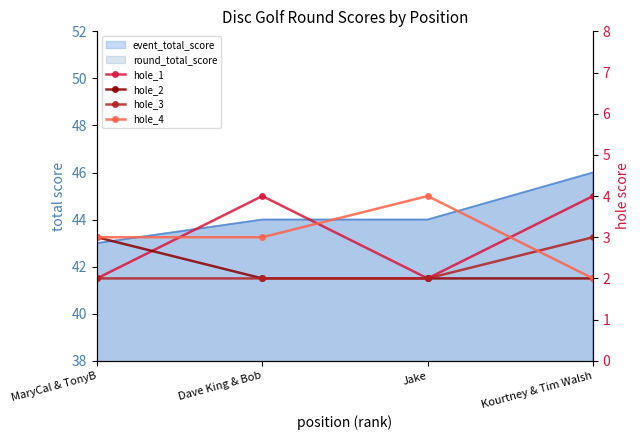

Reading left to right, extract all data points from this chart.

hole_1: MaryCal & TonyB=2	Dave King & Bob=4	Jake=2	Kourtney & Tim Walsh=4
hole_2: MaryCal & TonyB=3	Dave King & Bob=2	Jake=2	Kourtney & Tim Walsh=2
hole_3: MaryCal & TonyB=2	Dave King & Bob=2	Jake=2	Kourtney & Tim Walsh=3
hole_4: MaryCal & TonyB=3	Dave King & Bob=3	Jake=4	Kourtney & Tim Walsh=2